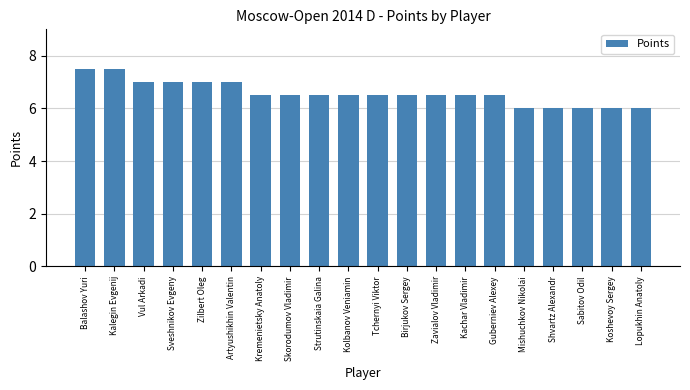

Reading left to right, what are all the values shown in this chart?

Balashov Yuri=7.5	Kalegin Evgenij=7.5	Vul Arkadi=7.0	Sveshnikov Evgeny=7.0	Zilbert Oleg=7.0	Artyushikhin Valentin=7.0	Kremenietsky Anatoly=6.5	Skorodumov Vladimir=6.5	Strutinskaia Galina=6.5	Kolbanov Veniamin=6.5	Tchernyi Viktor=6.5	Birjukov Sergey=6.5	Zavialov Vladimir=6.5	Kachar Vladimir=6.5	Guberniev Alexey=6.5	Mishuchkov Nikolai=6.0	Shvartz Alexandr=6.0	Sabitov Odil=6.0	Koshevoy Sergey=6.0	Lopukhin Anatoly=6.0